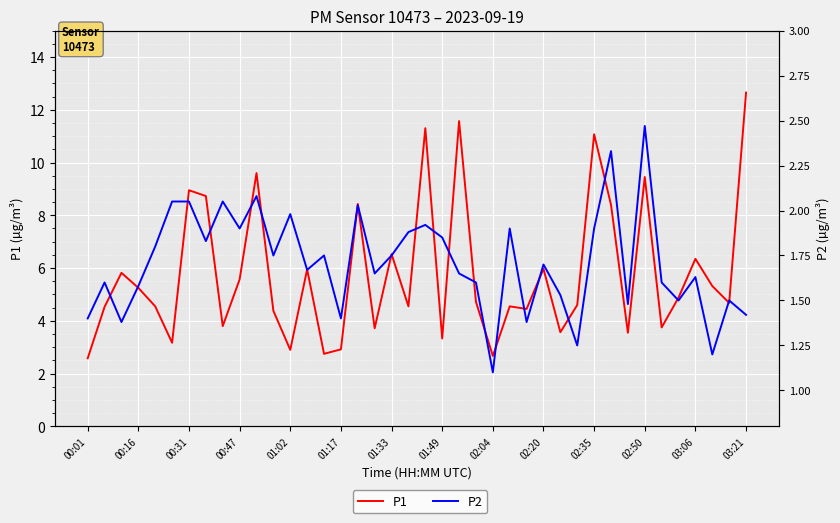

In P2, how many points are higher than both neighbors (excluding endpoints)?

13